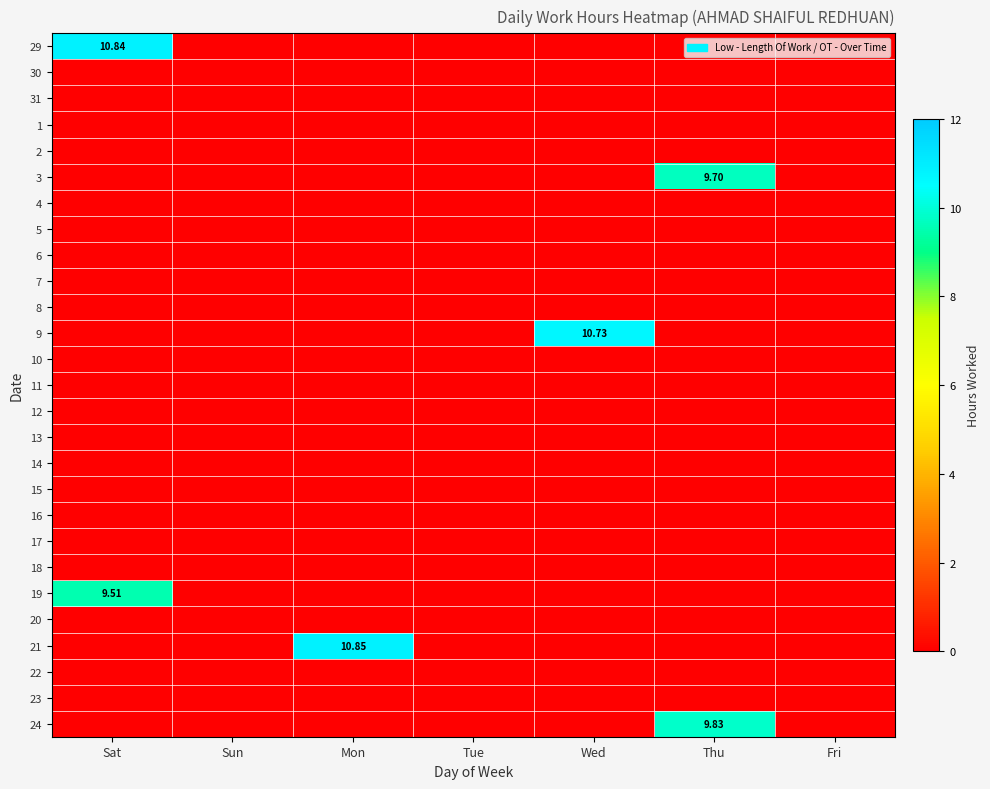

How many categories are shown in the chart?

7